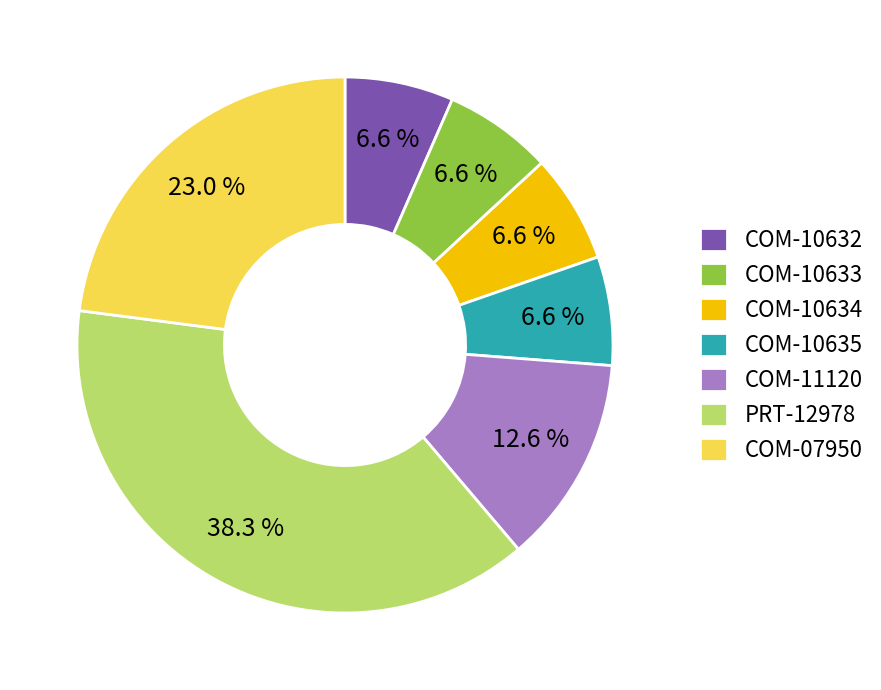

What percentage is the COM-10633 slice, to the nearest percent?

7%